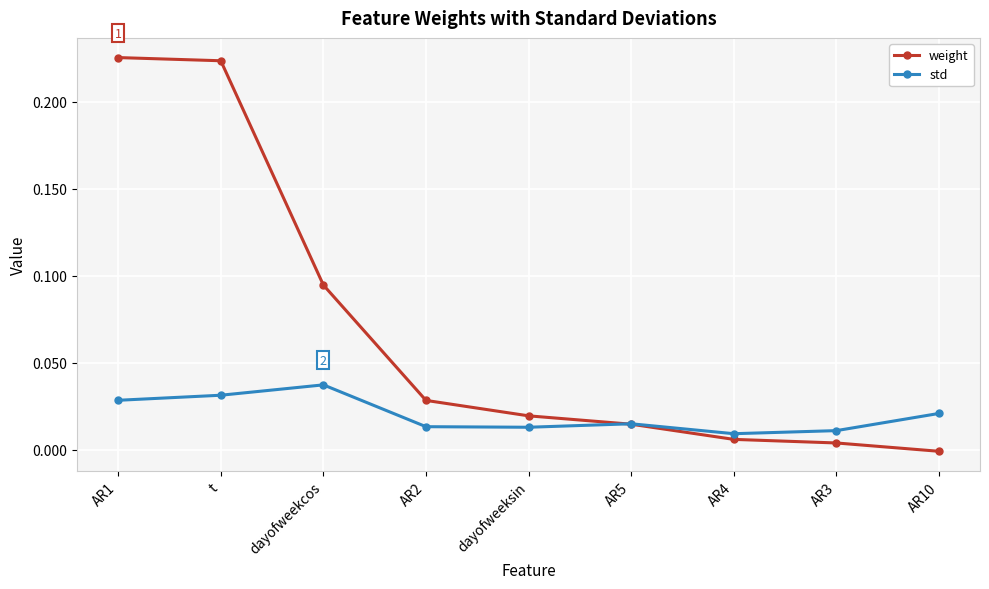

Which series has the largest range (max minus min)?

weight